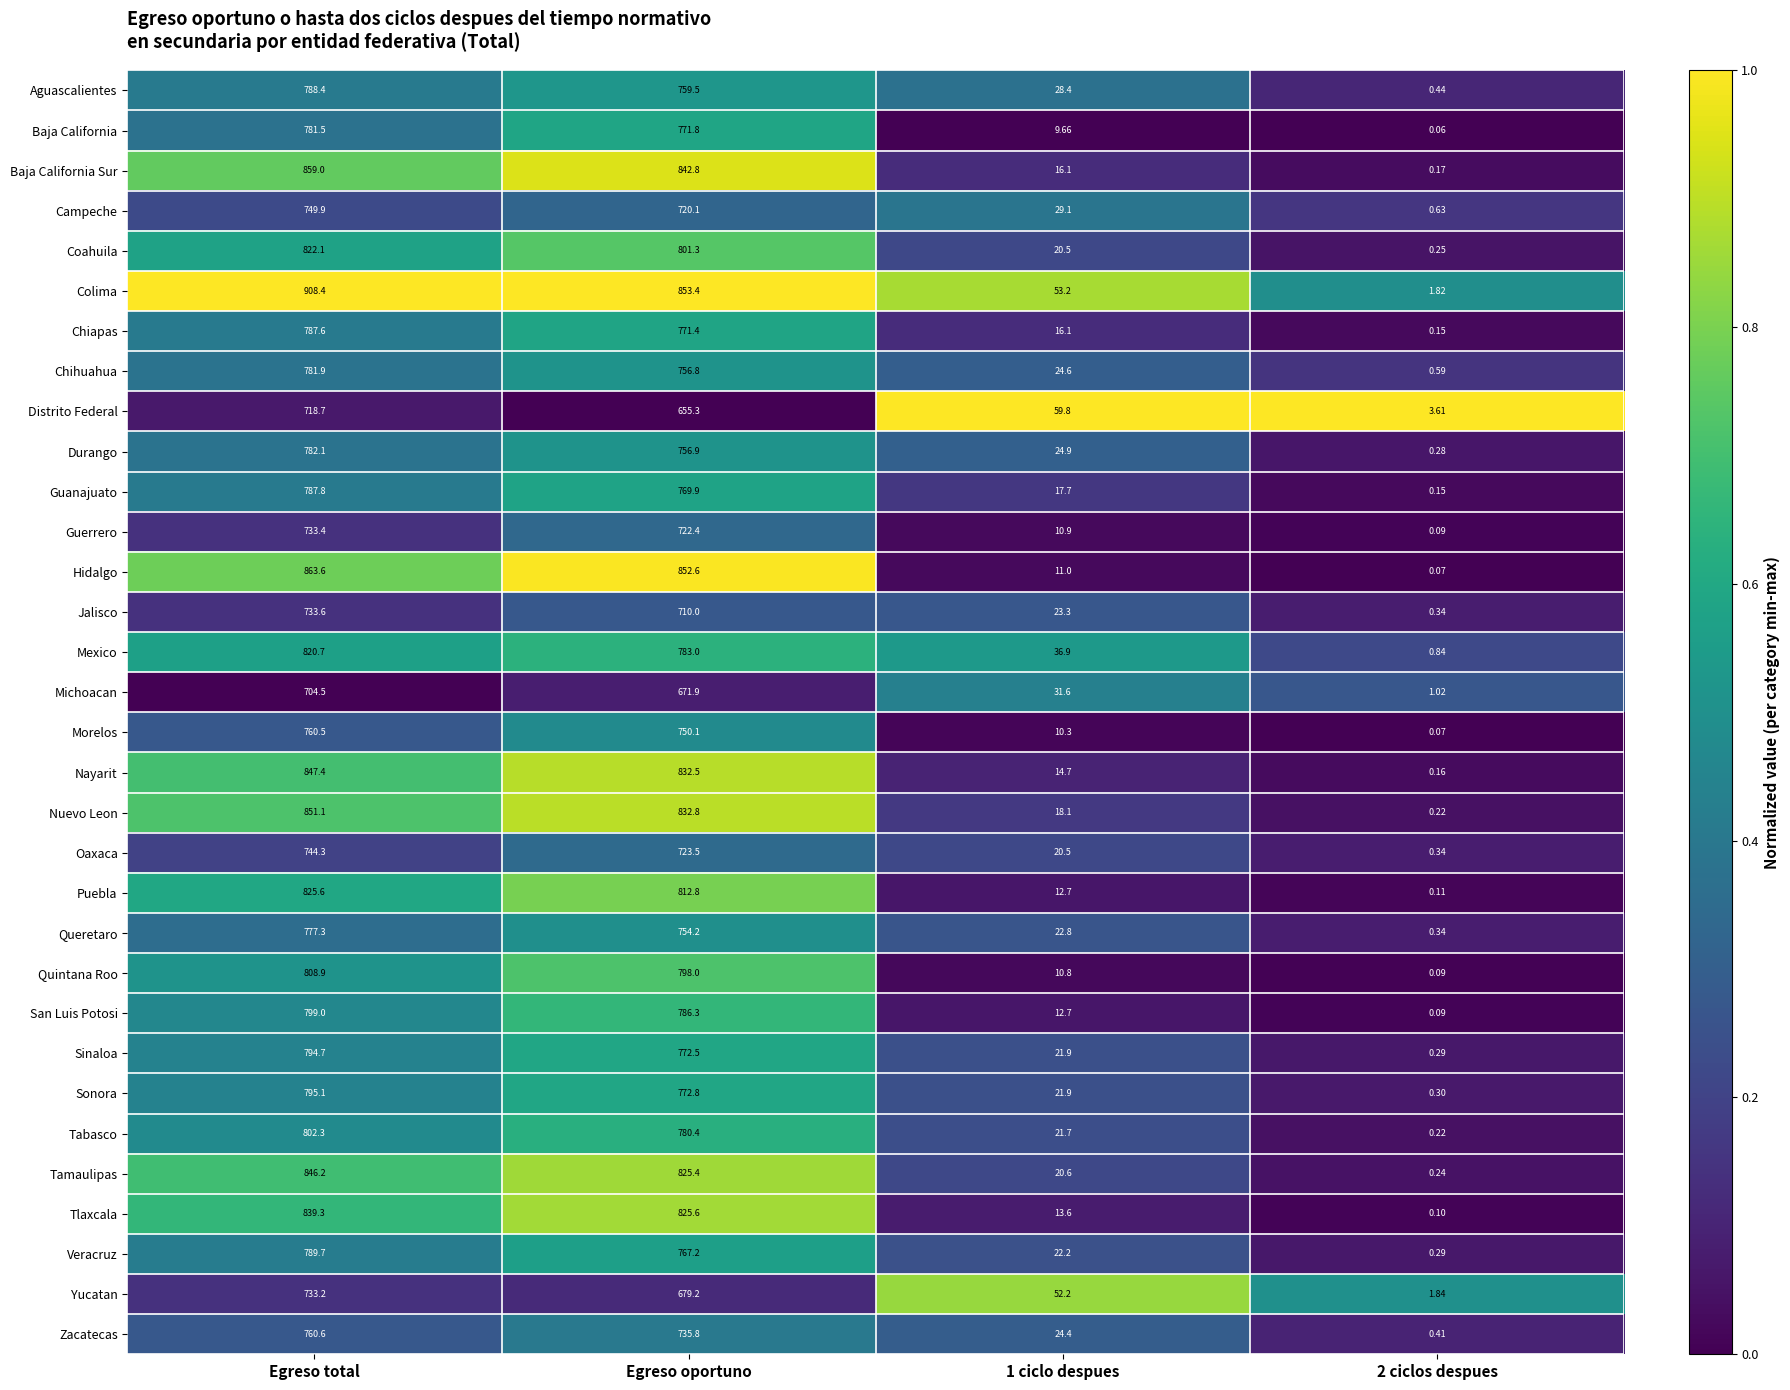

At which label does Veracruz first exceed 767?

Egreso total